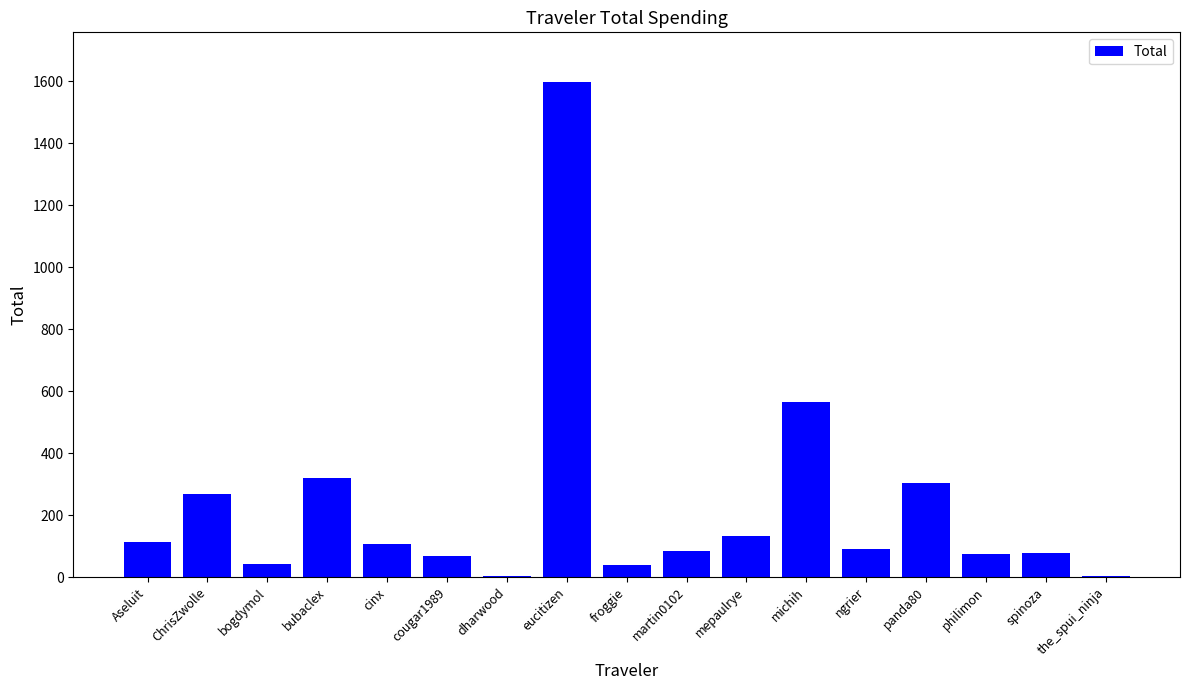

Does the chart contain stacked bars?

No